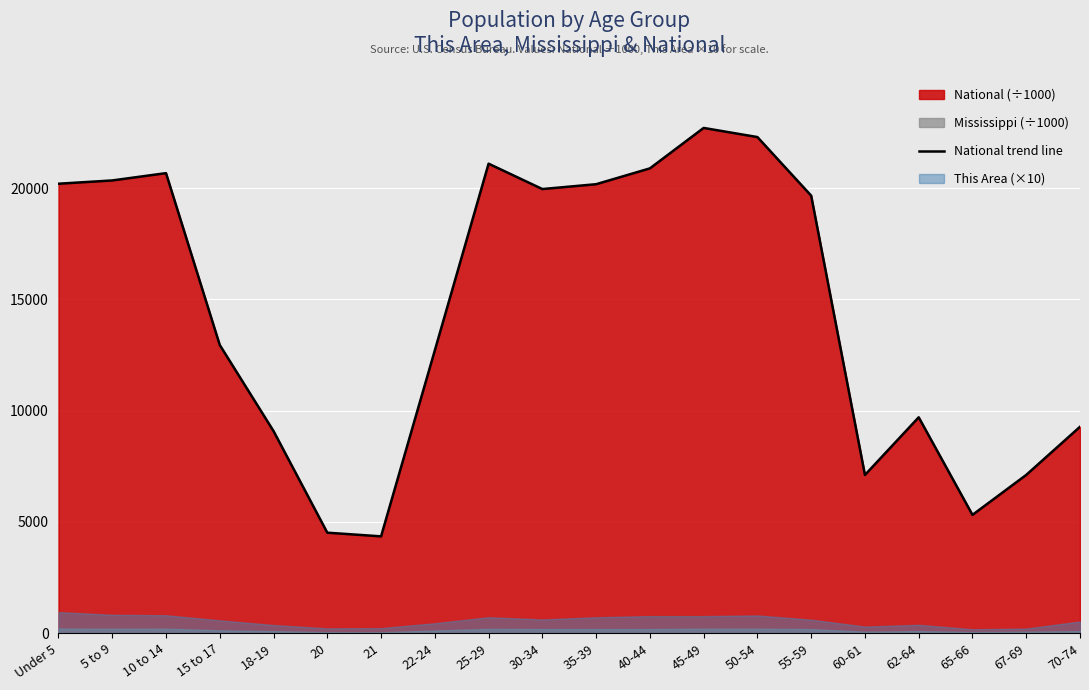

Where is the data nearest to the value 13531?

15 to 17